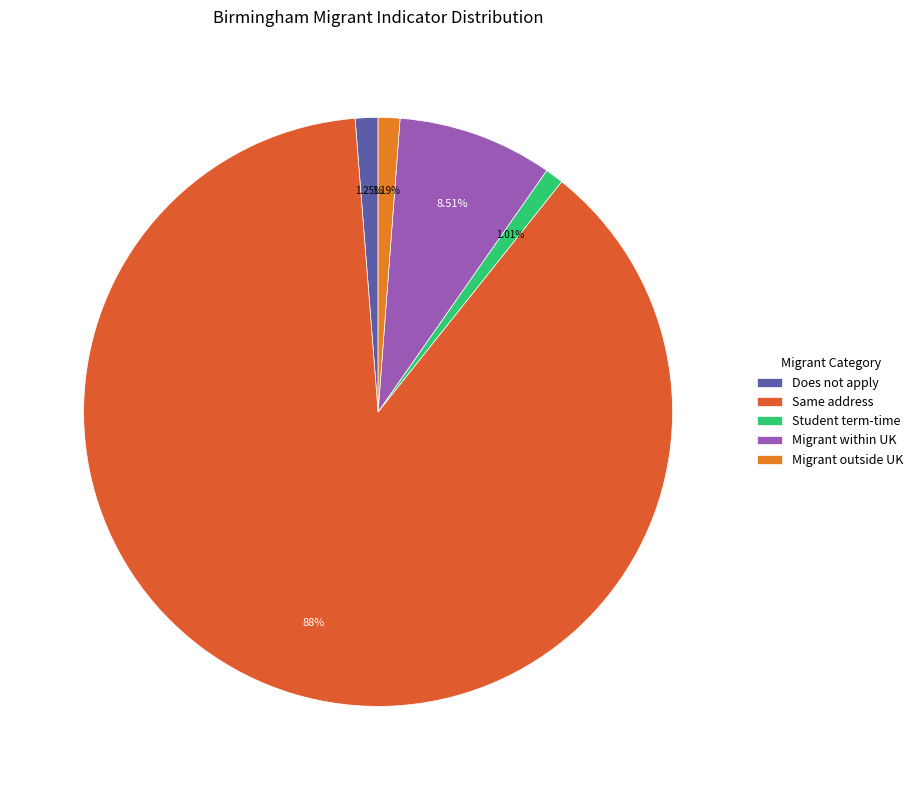

To the nearest percent, what is the combined percentage of Migrant within UK and Same address?

97%